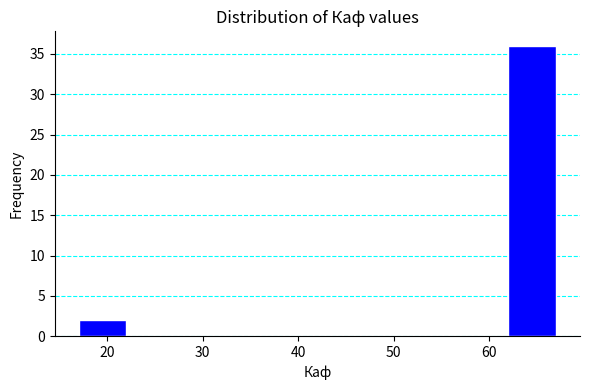

Which range on the x-axis has the tallest bar?

62 to 67